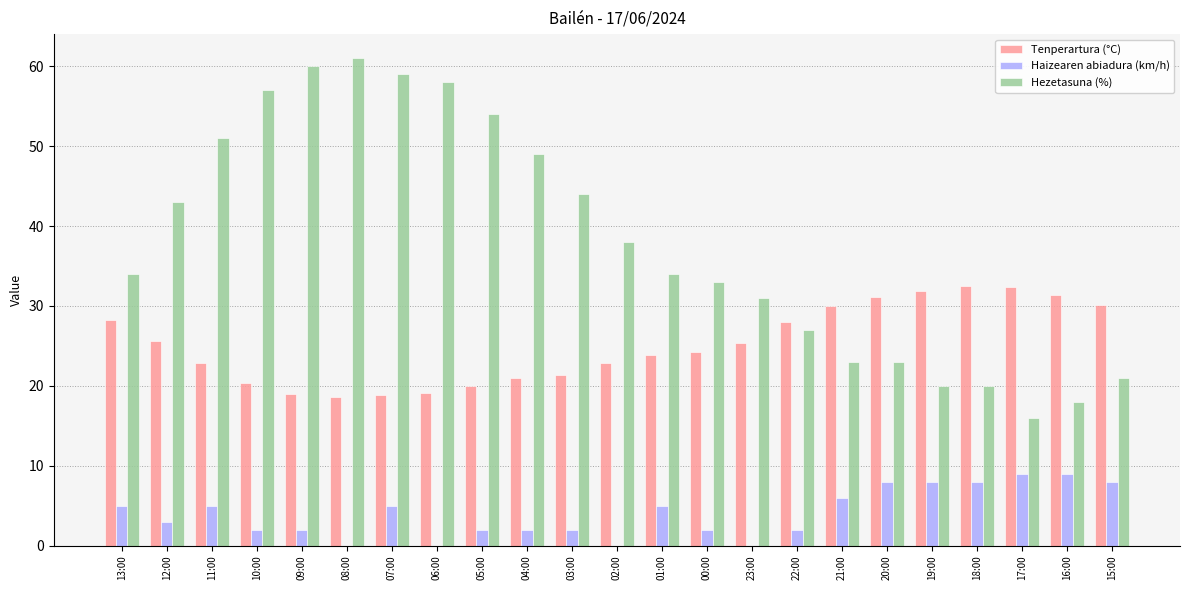

What is the total value across all series at 11:00?

78.8